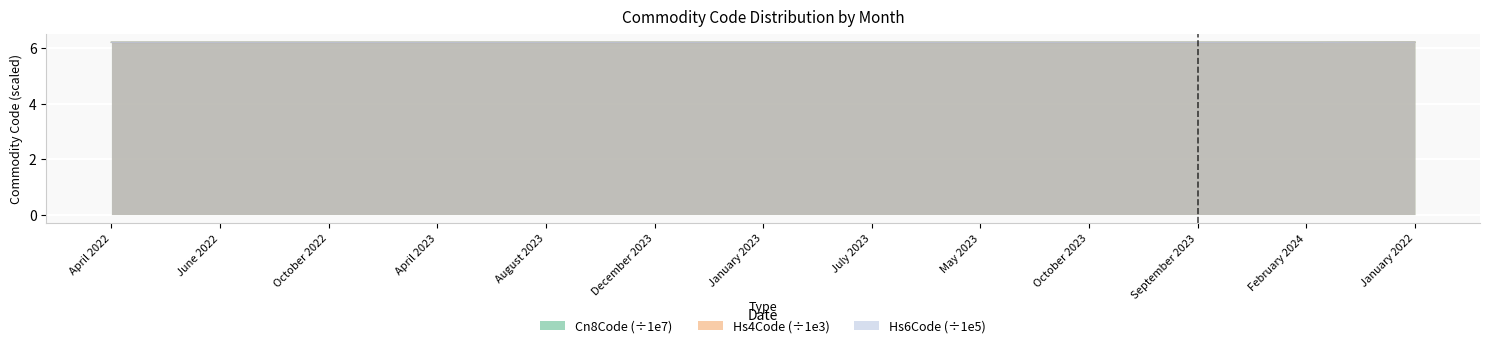

Is the value of Cn8Code at April 2023 greater than the value of Hs6Code at October 2023?

Yes